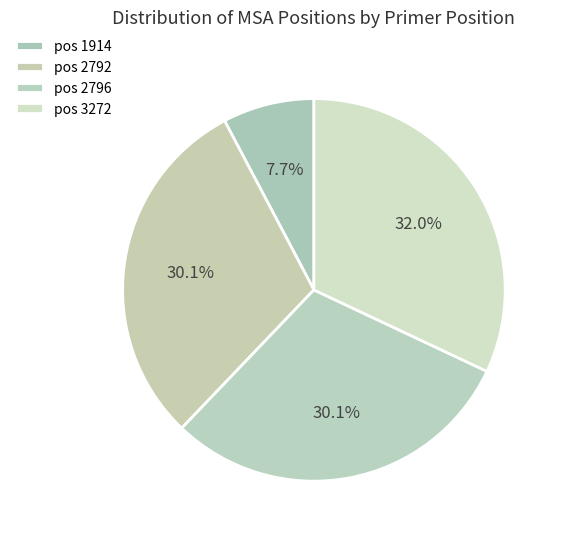

Count the number of slices in the pie.

4